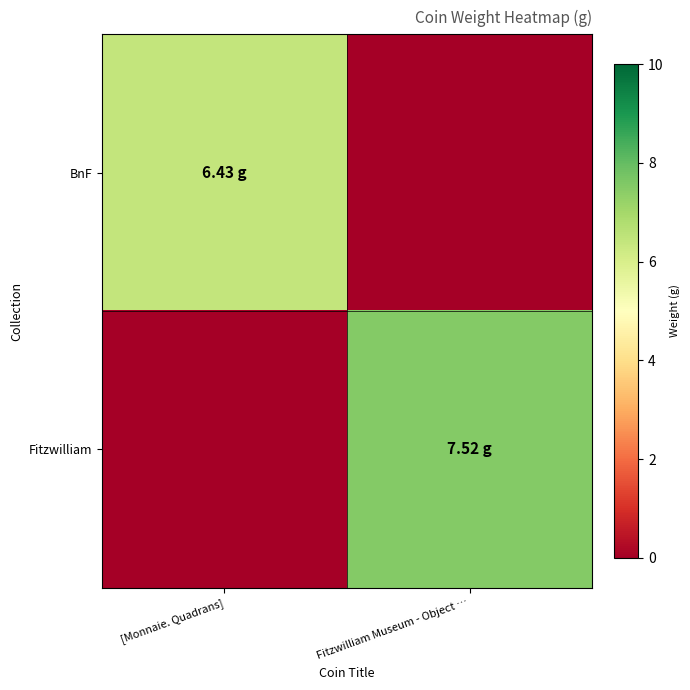

Which series changed the most between [Monnaie. Quadrans] and Fitzwilliam Museum - Object …?

Fitzwilliam